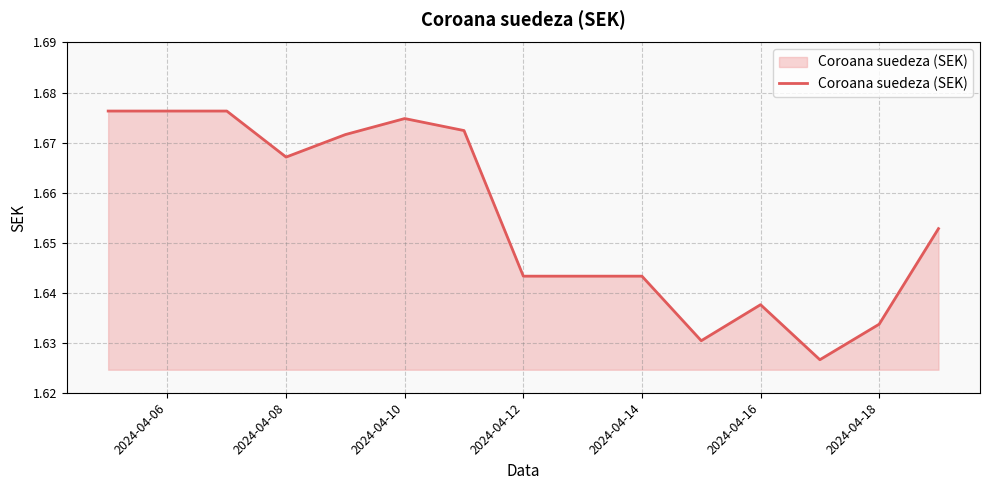

Is this an area chart (filled region under the line)?

Yes